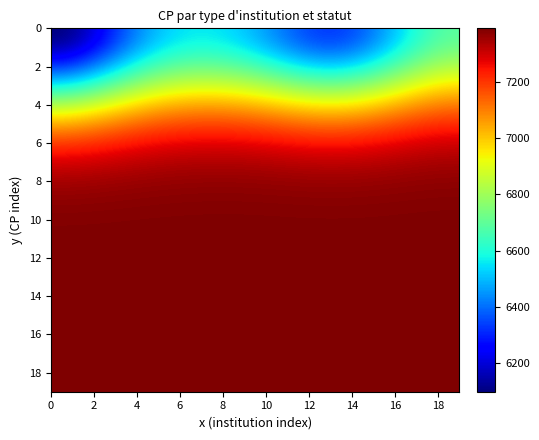

At which category is the sum across all series the highest?

19